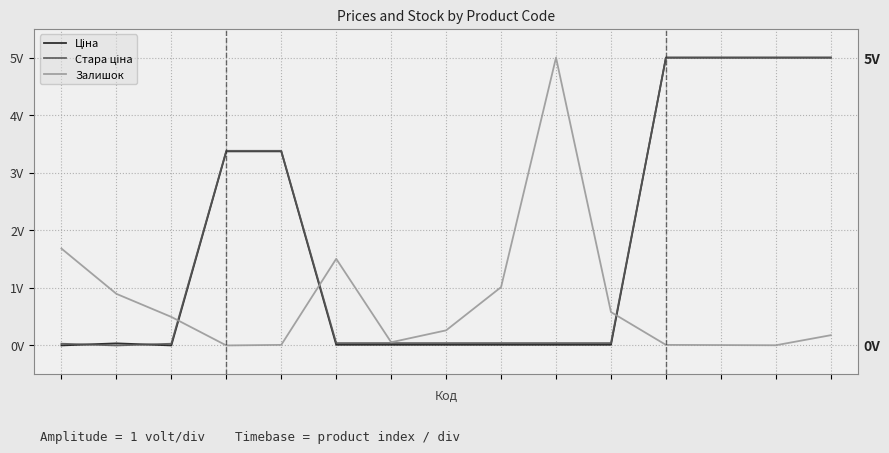

Between 10 and 11, which is larger?

11